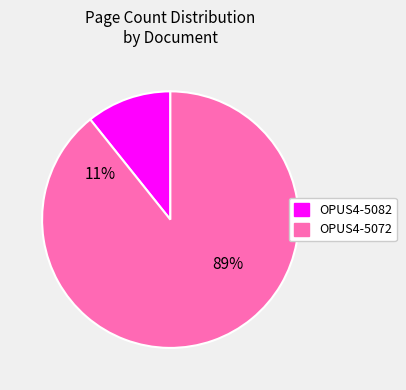

Which slice represents more than half of the pie?

OPUS4-5072